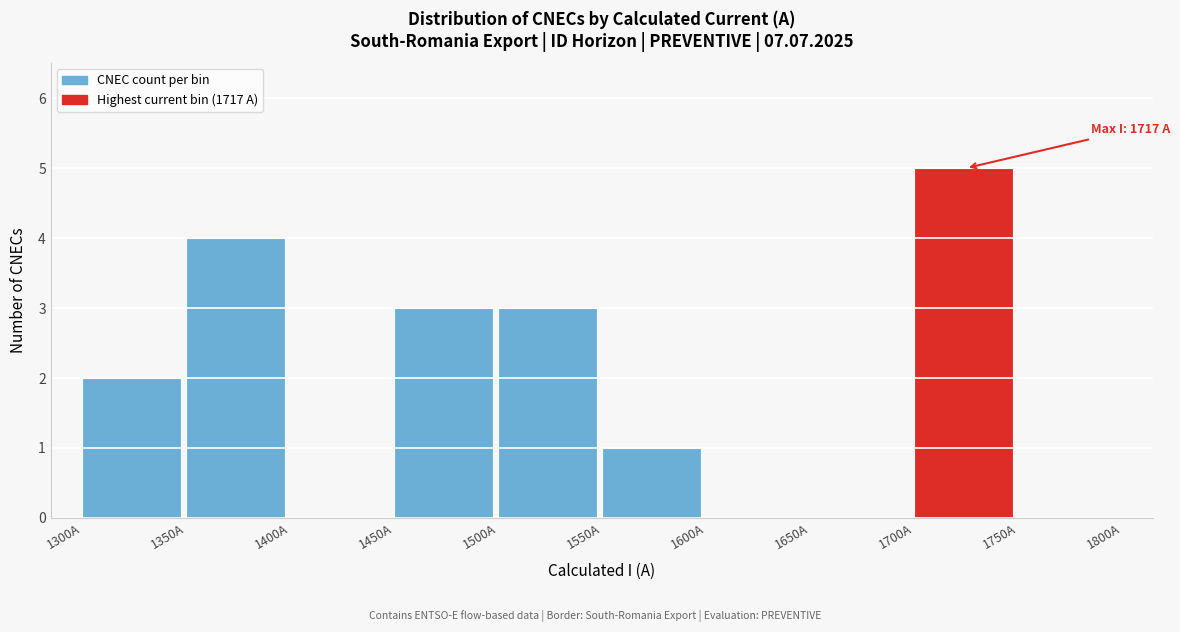

Which range on the x-axis has the tallest bar?

1700 to 1750